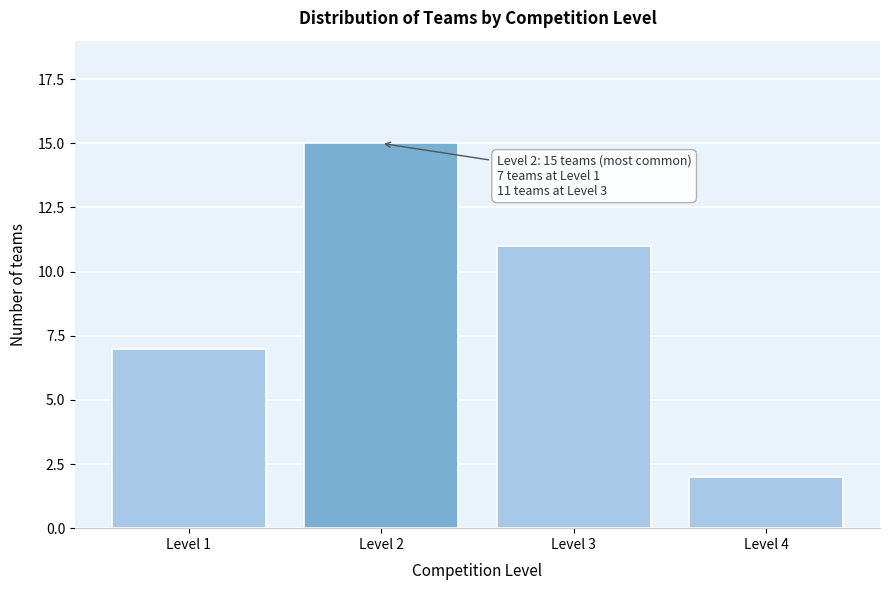

Reading right to left, transcribe all the data shown in this chart.

Level 4=2	Level 3=11	Level 2=15	Level 1=7